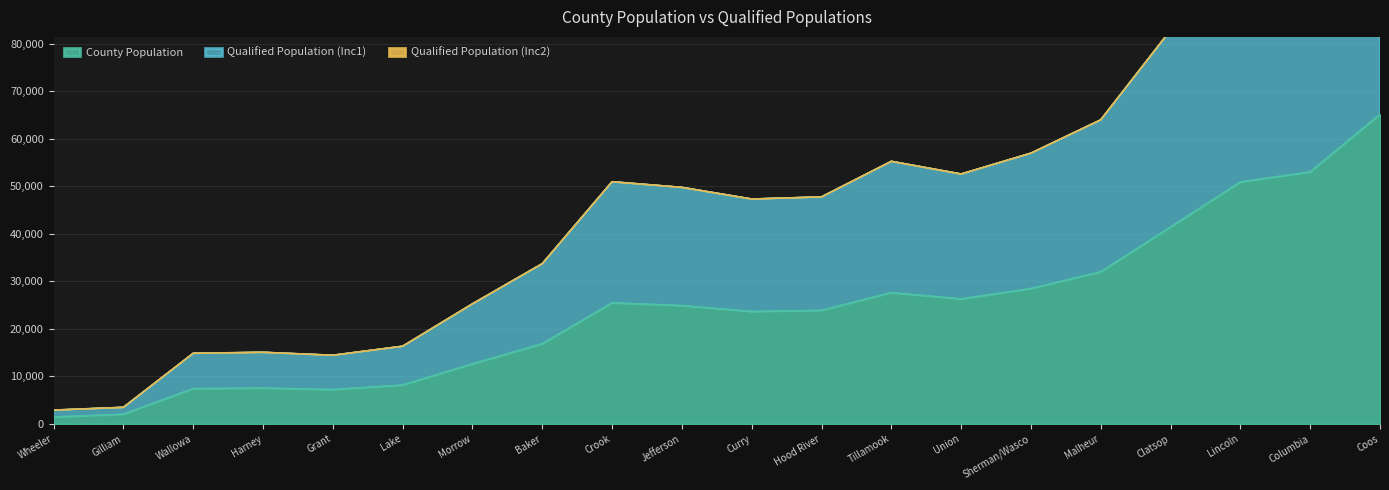

Does the chart have visible grid lines?

Yes